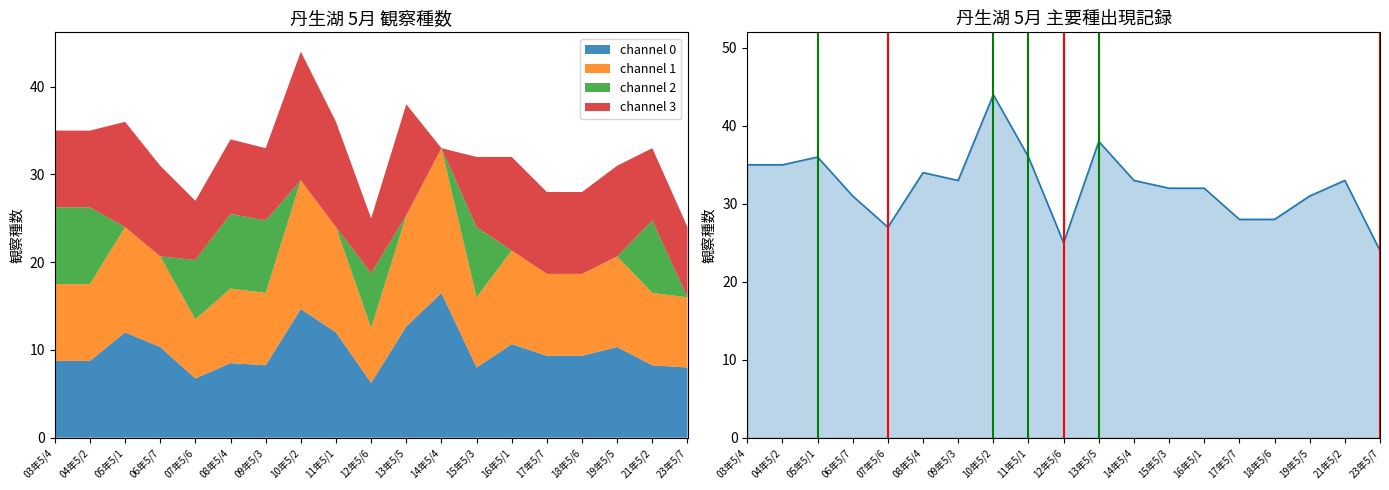

What is the sum of the values at 10年5/2 and 23年5/7?

68